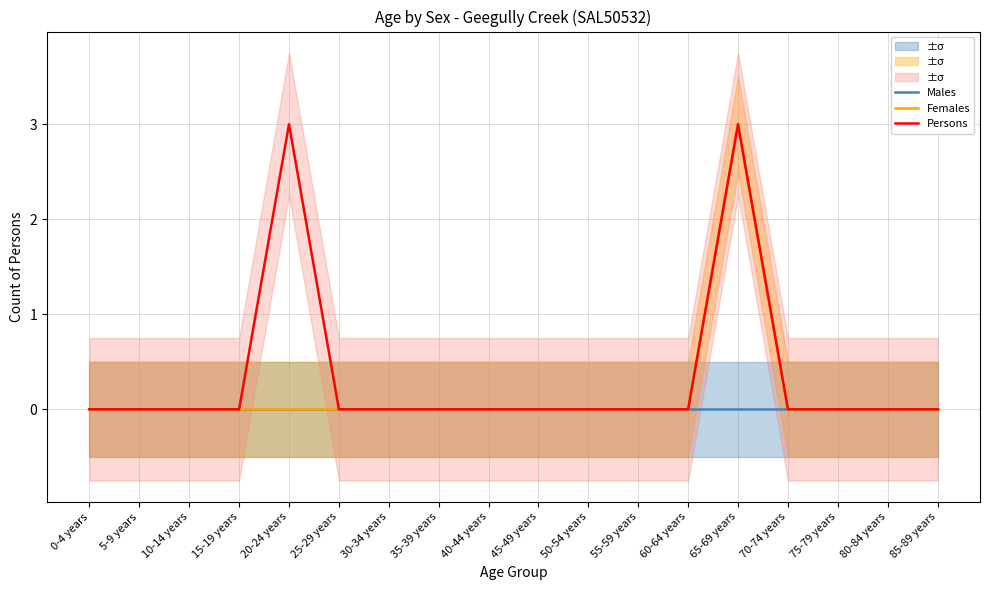

Is the value of Females at 0-4 years greater than the value of Males at 10-14 years?

No